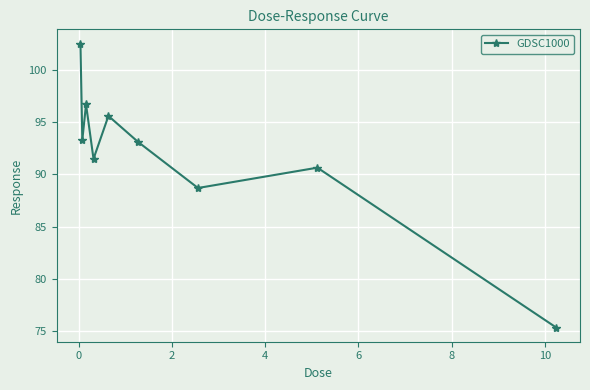

What is the minimum value shown in the chart?

75.4